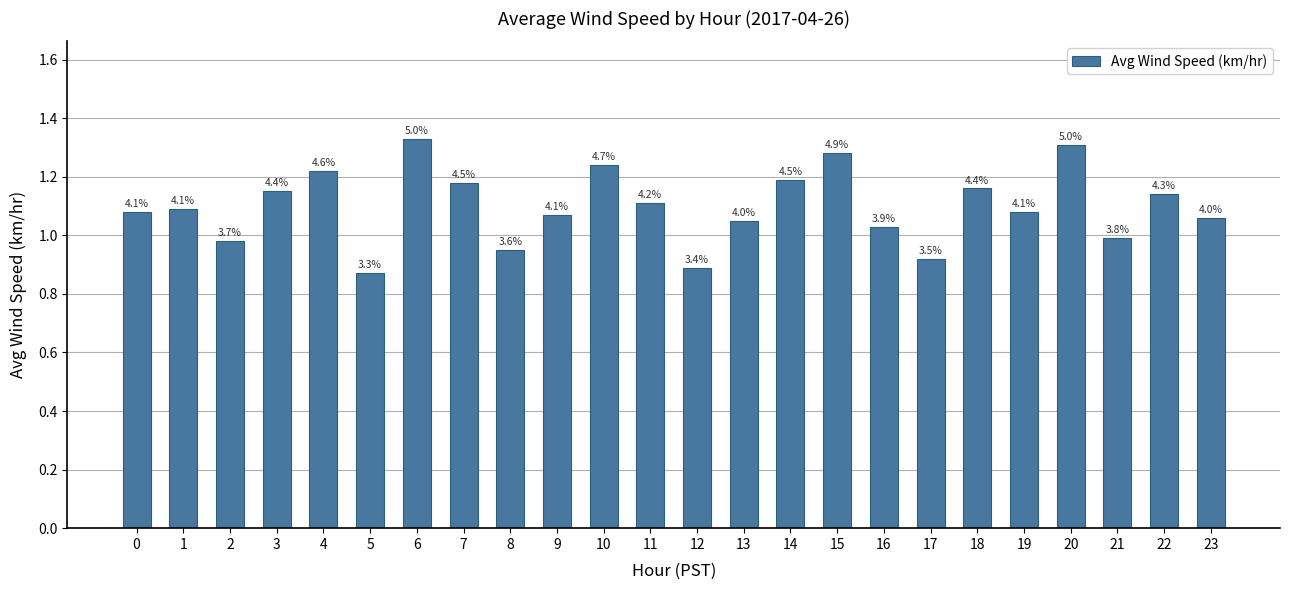

Are the bars horizontal?

No